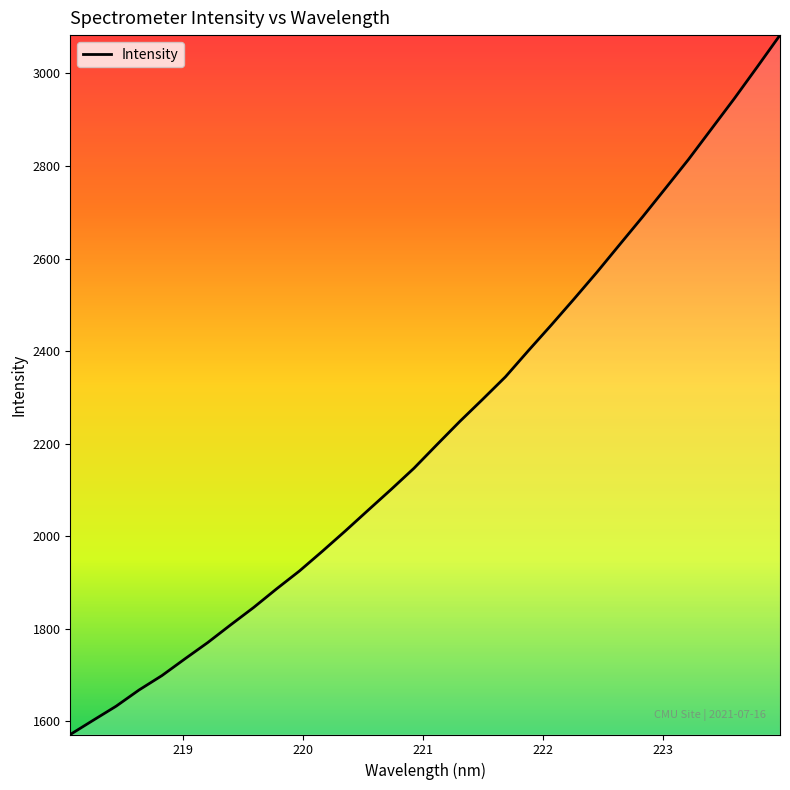

What is the maximum value shown in the chart?

3082.5